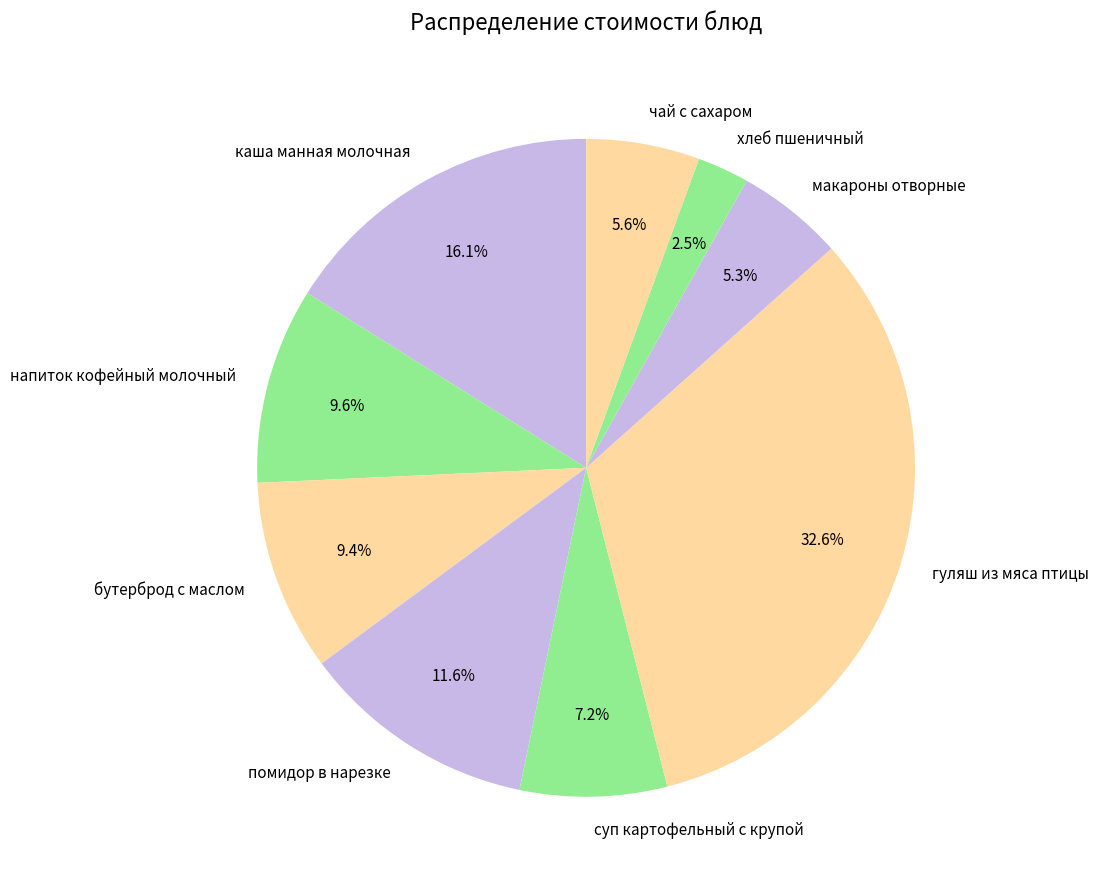

Is the sum of бутерброд с маслом and напиток кофейный молочный greater than half?

No